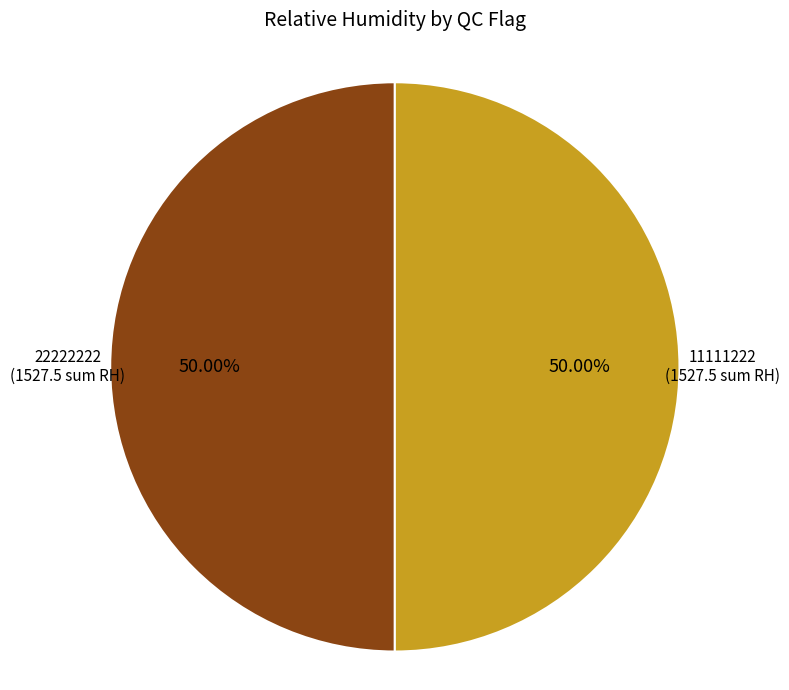

Do 11111222 and 22222222 together represent more than half of the pie?

Yes